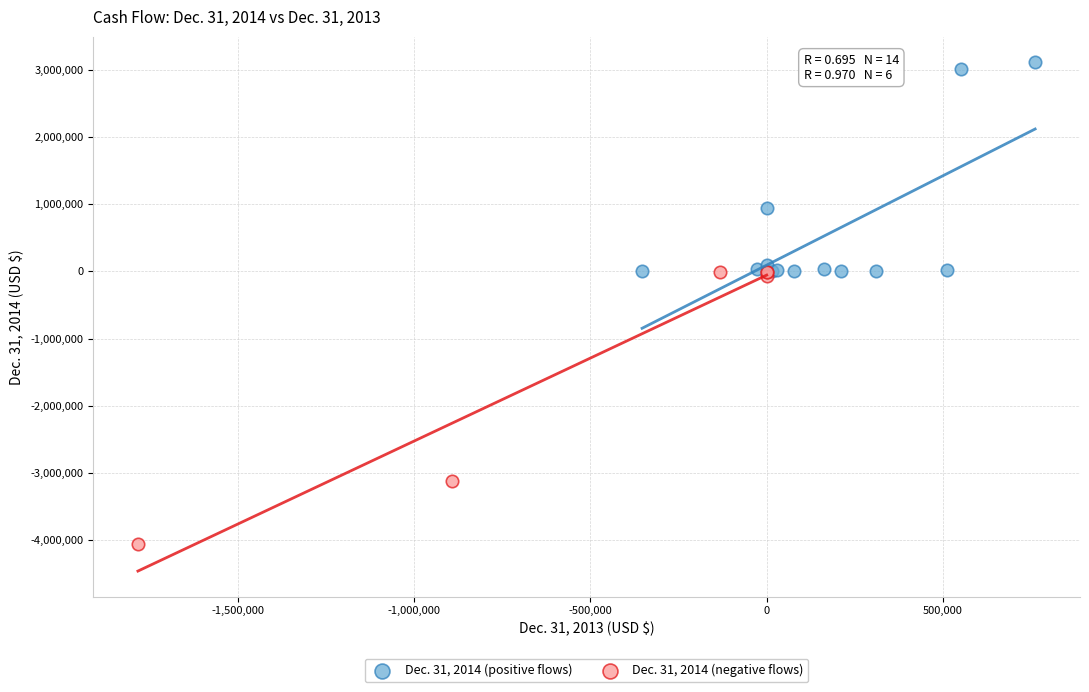

What are all the series names shown in the legend?

Dec. 31, 2014 (positive flows), Dec. 31, 2014 (negative flows)